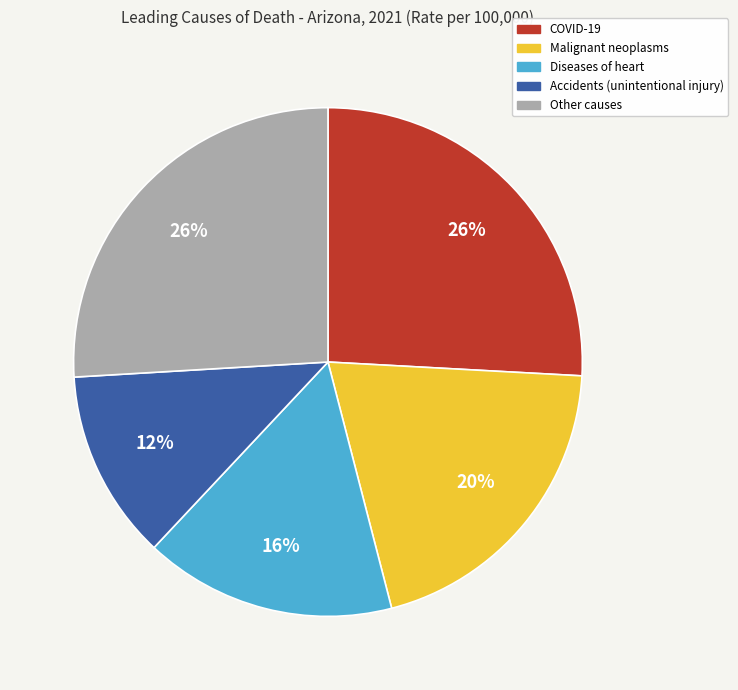

Is there any slice that represents more than half of the pie?

No